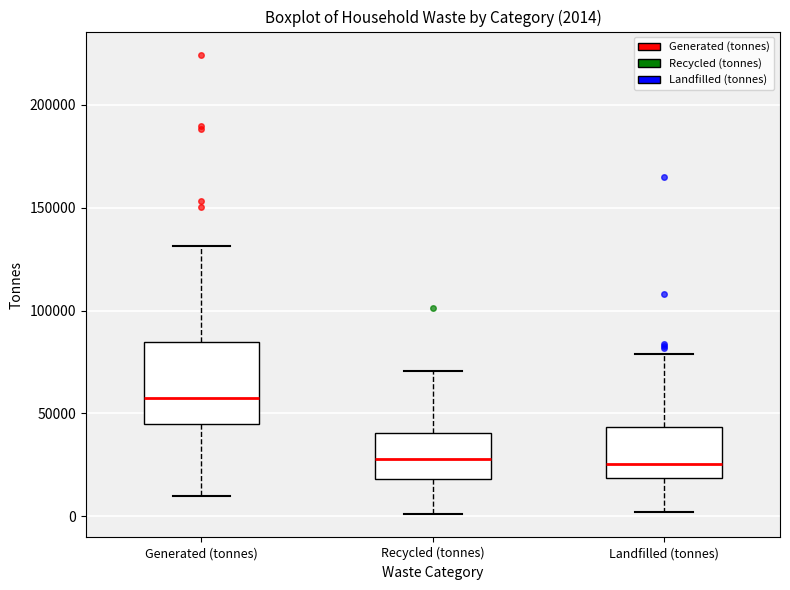

Comparing the boxes themselves (not the whiskers), which one is the tallest?

Generated (tonnes)